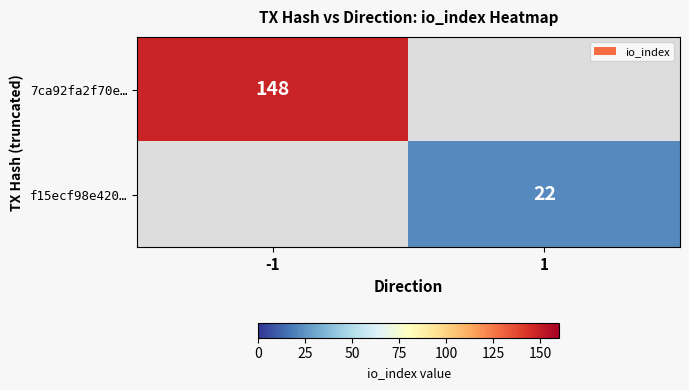

True or false: f15ecf98e420… has a value of 38 at 1.

False